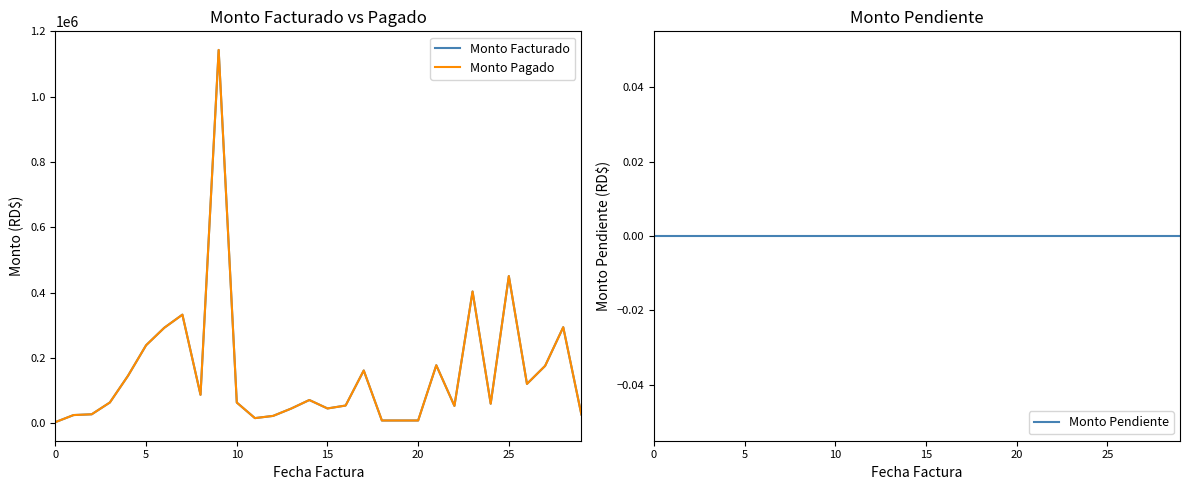

What is the maximum value shown in the chart?

1143416.5